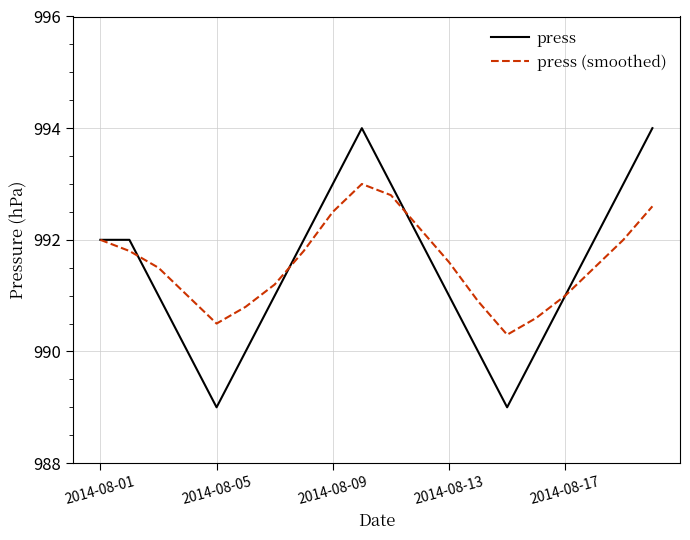

Which series has the largest range (max minus min)?

press